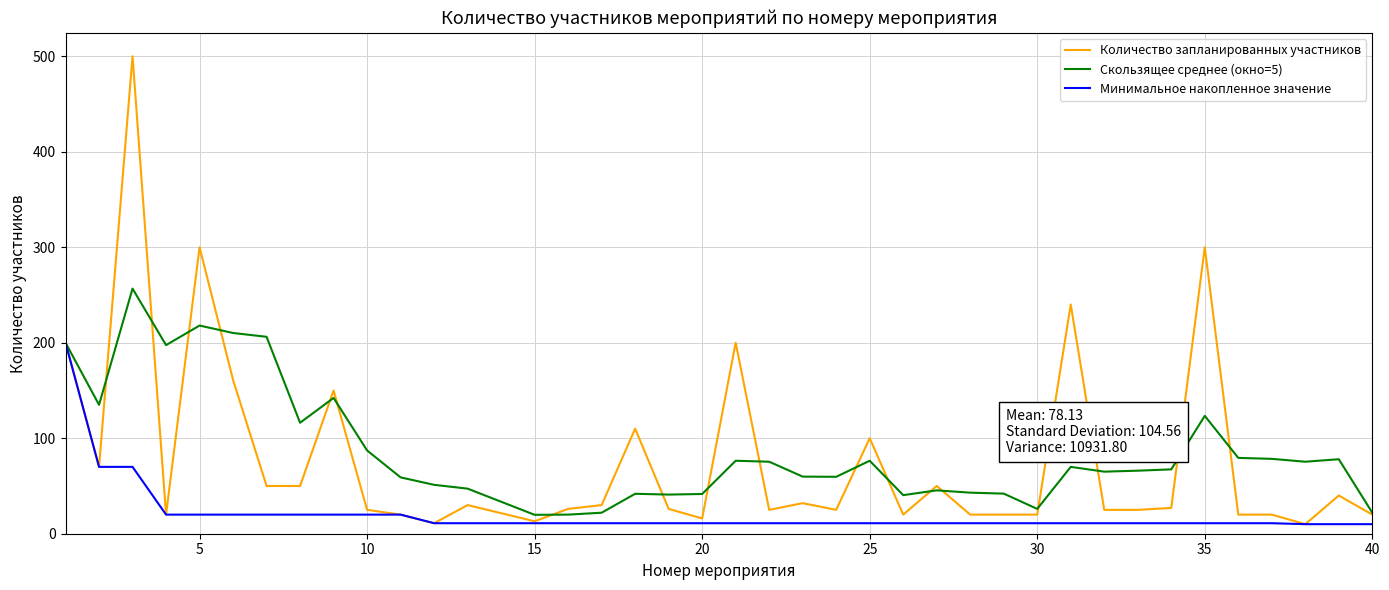

What is the minimum value shown in the chart?

10.0